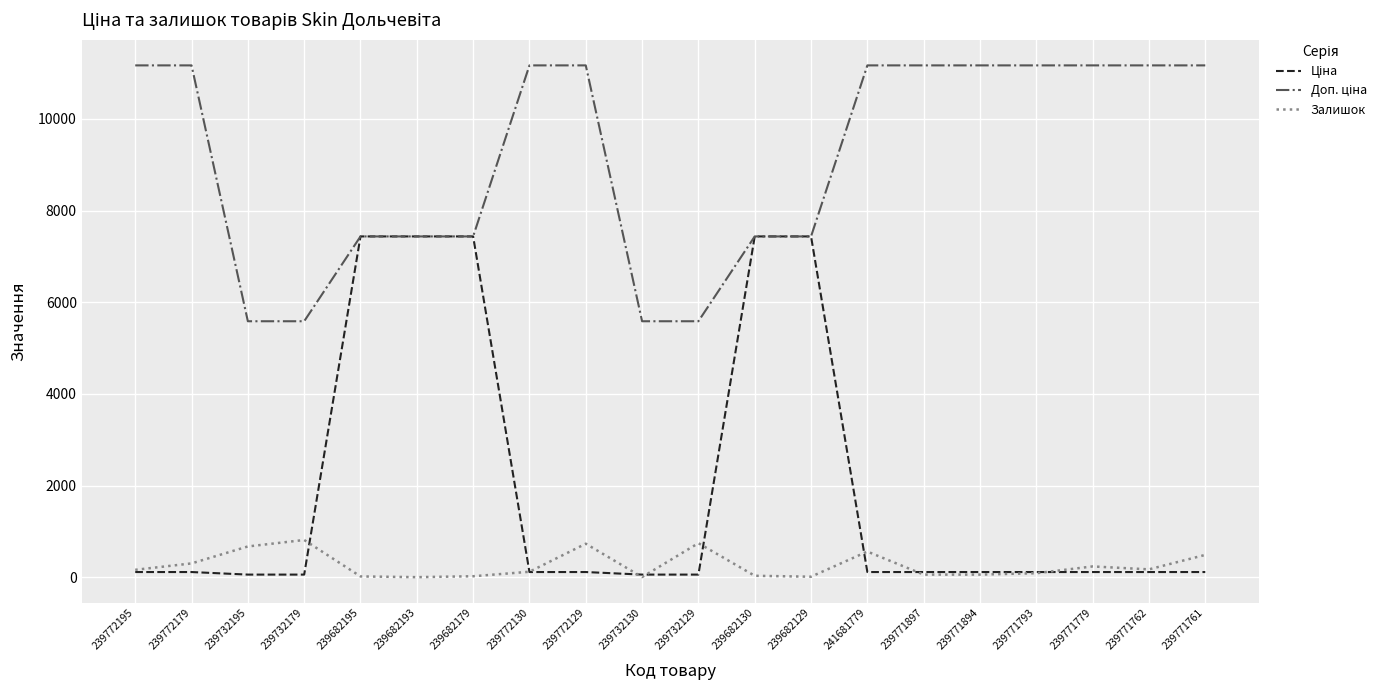

True or false: Залишок has a value of 86.0 at 239771793.

True